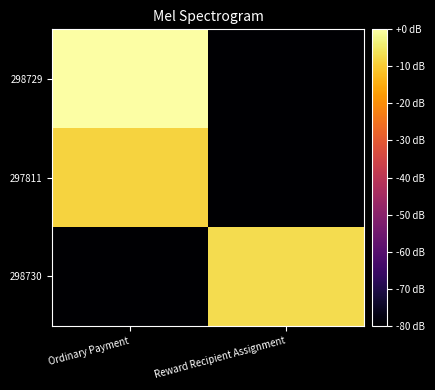

Rank the series by their maximum value, from highest to lowest.

298729, 298730, 297811